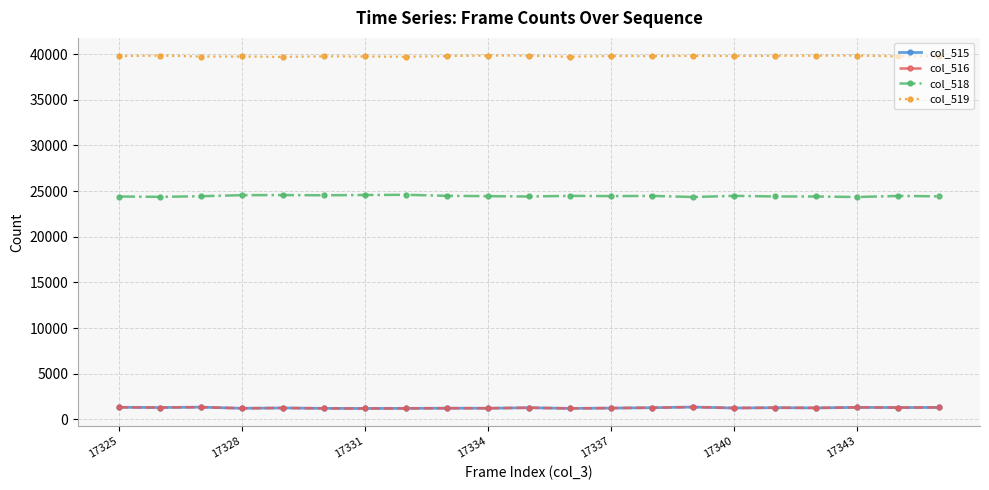

What is the maximum value shown in the chart?

39850